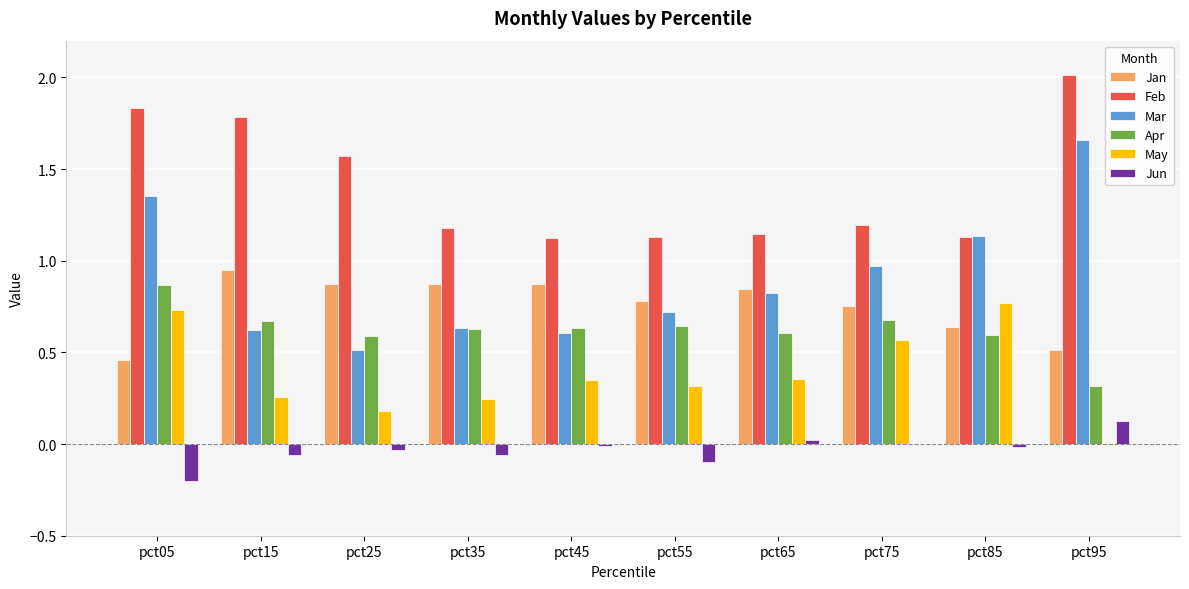

What is the sum of all Jan values?

7.6